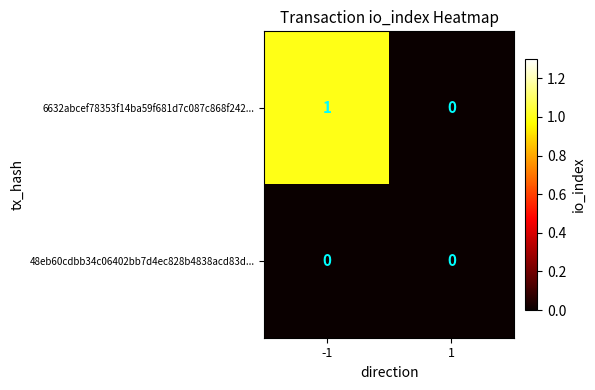

Count the number of data series in this chart.

2